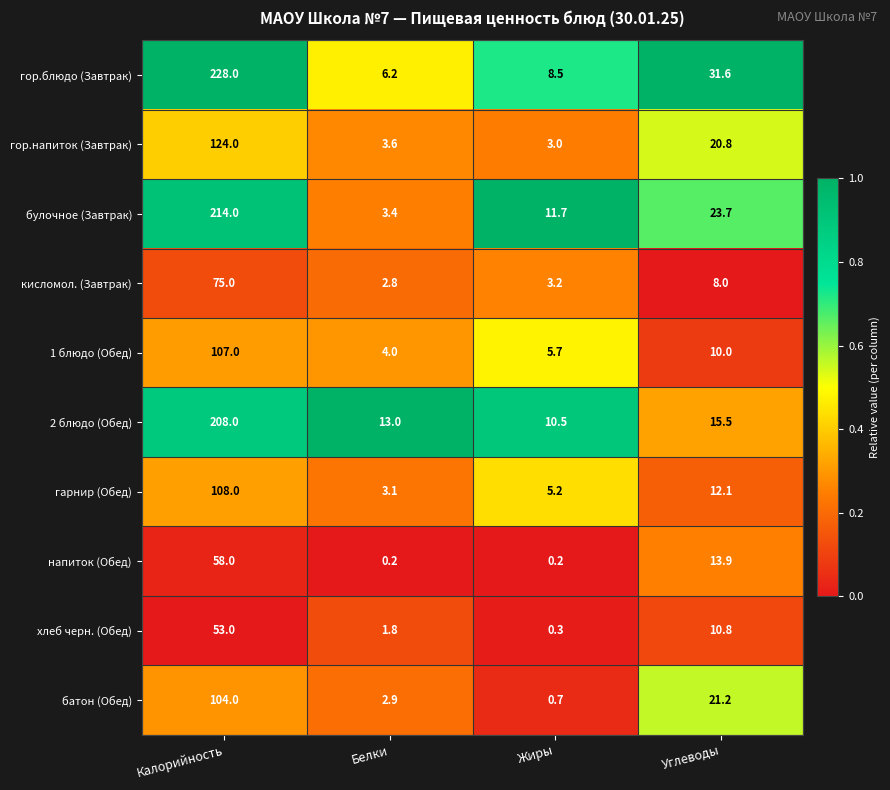

Which series has the largest range (max minus min)?

гор.блюдо (Завтрак)